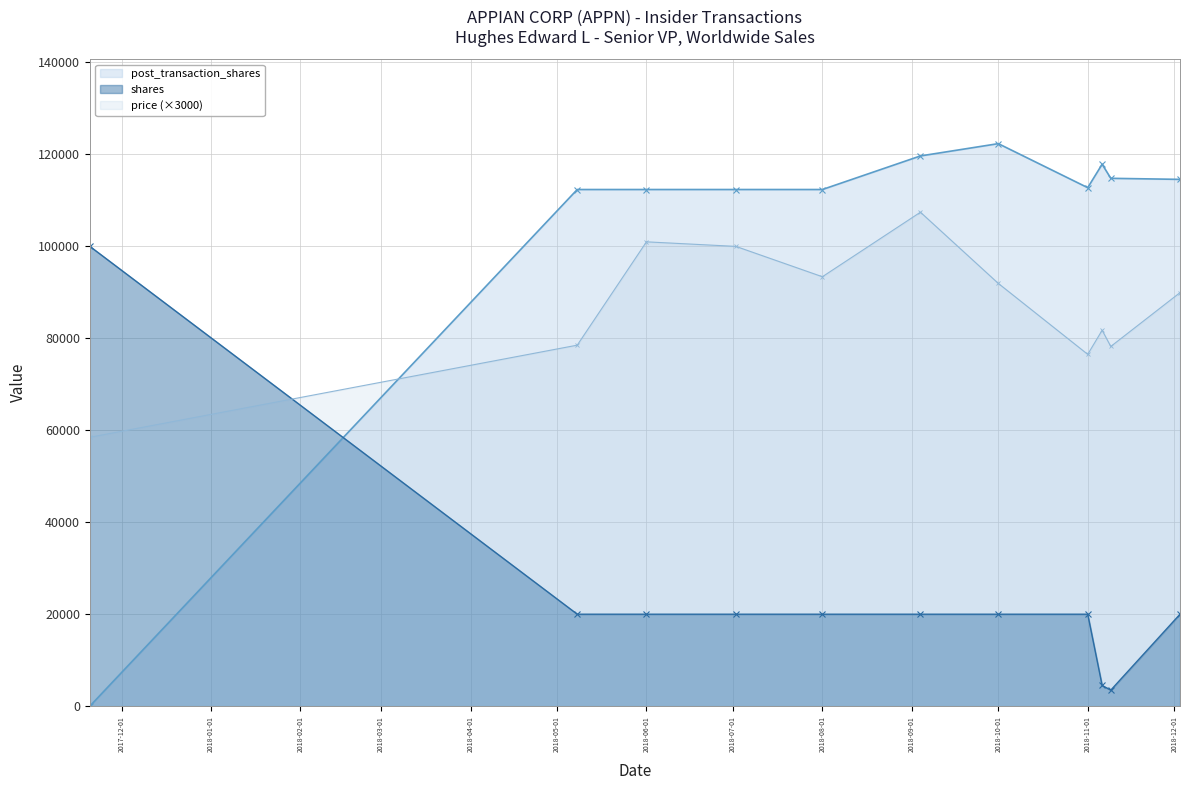

After their last crossing, which series has the higher values: post_transaction_shares or shares?

post_transaction_shares